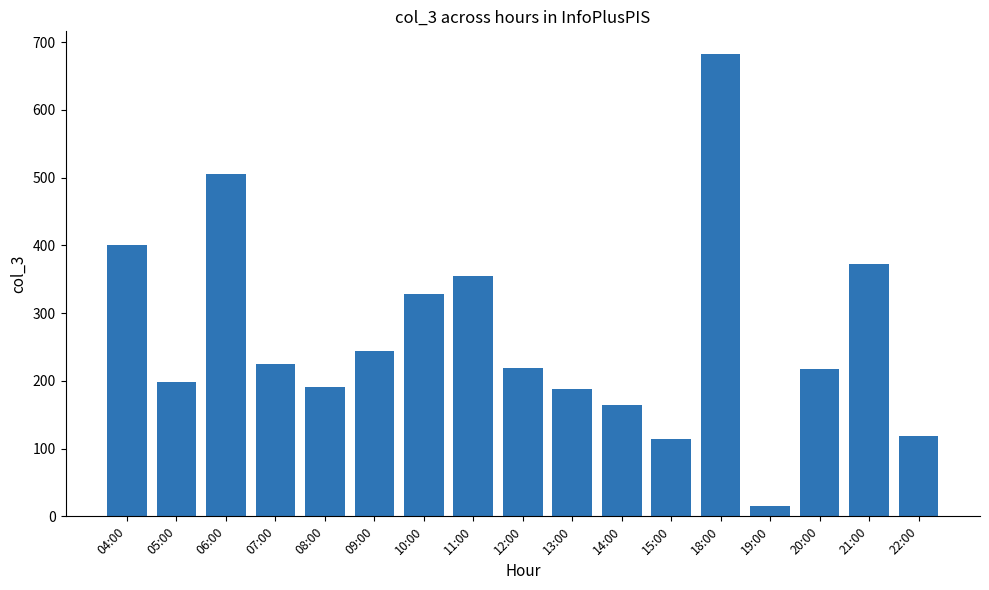

What is the ratio of the value at 04:00 to the value at 13:00?

2.1